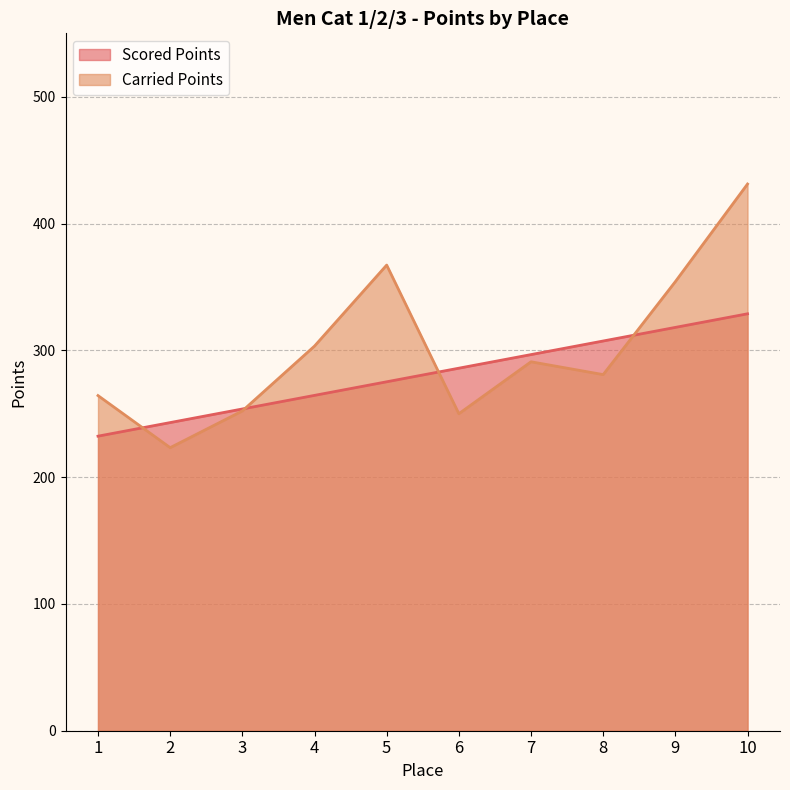

What is the difference between the Scored Points values at 1 and 3?

21.4